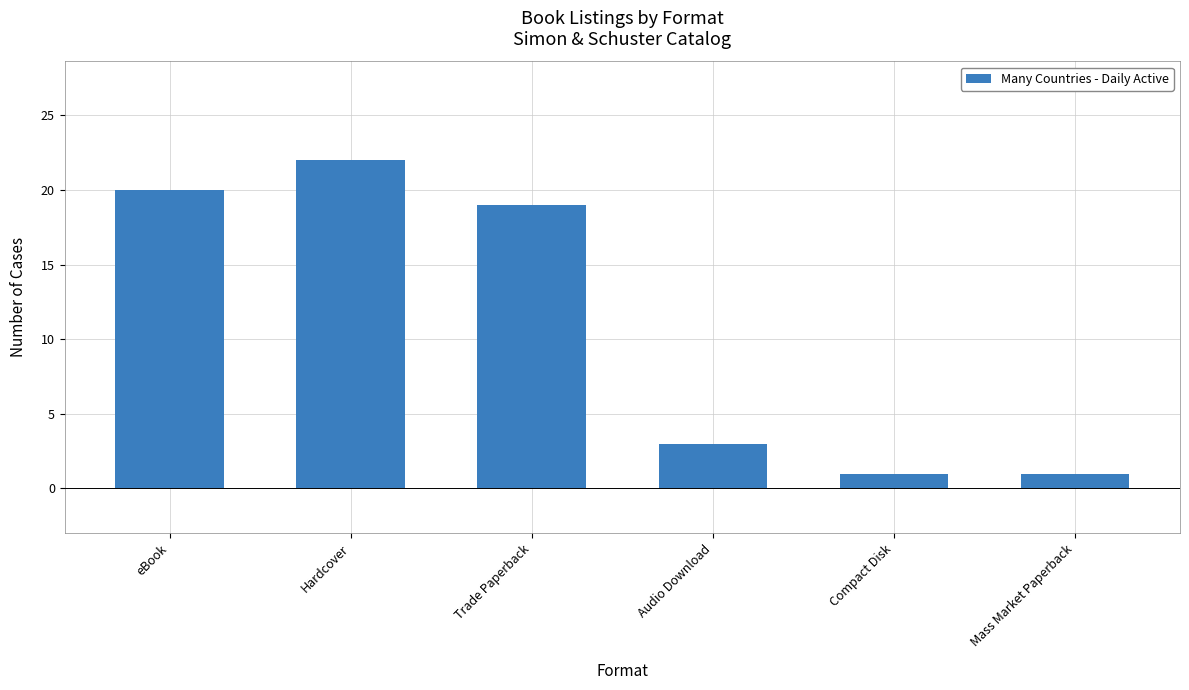

What position from the right is Compact Disk?

2